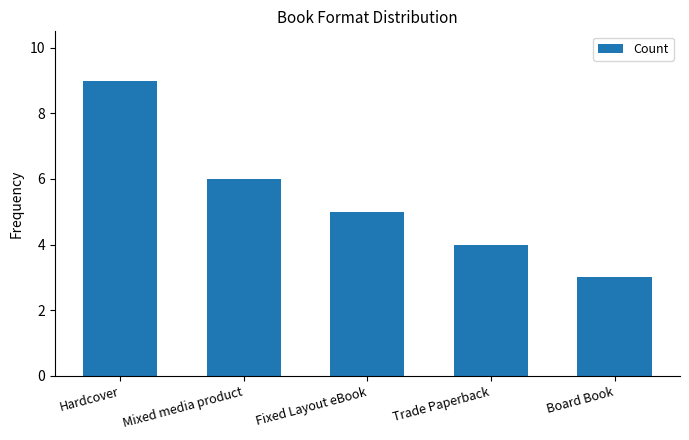

What is the difference between the values at Trade Paperback and Board Book?

1